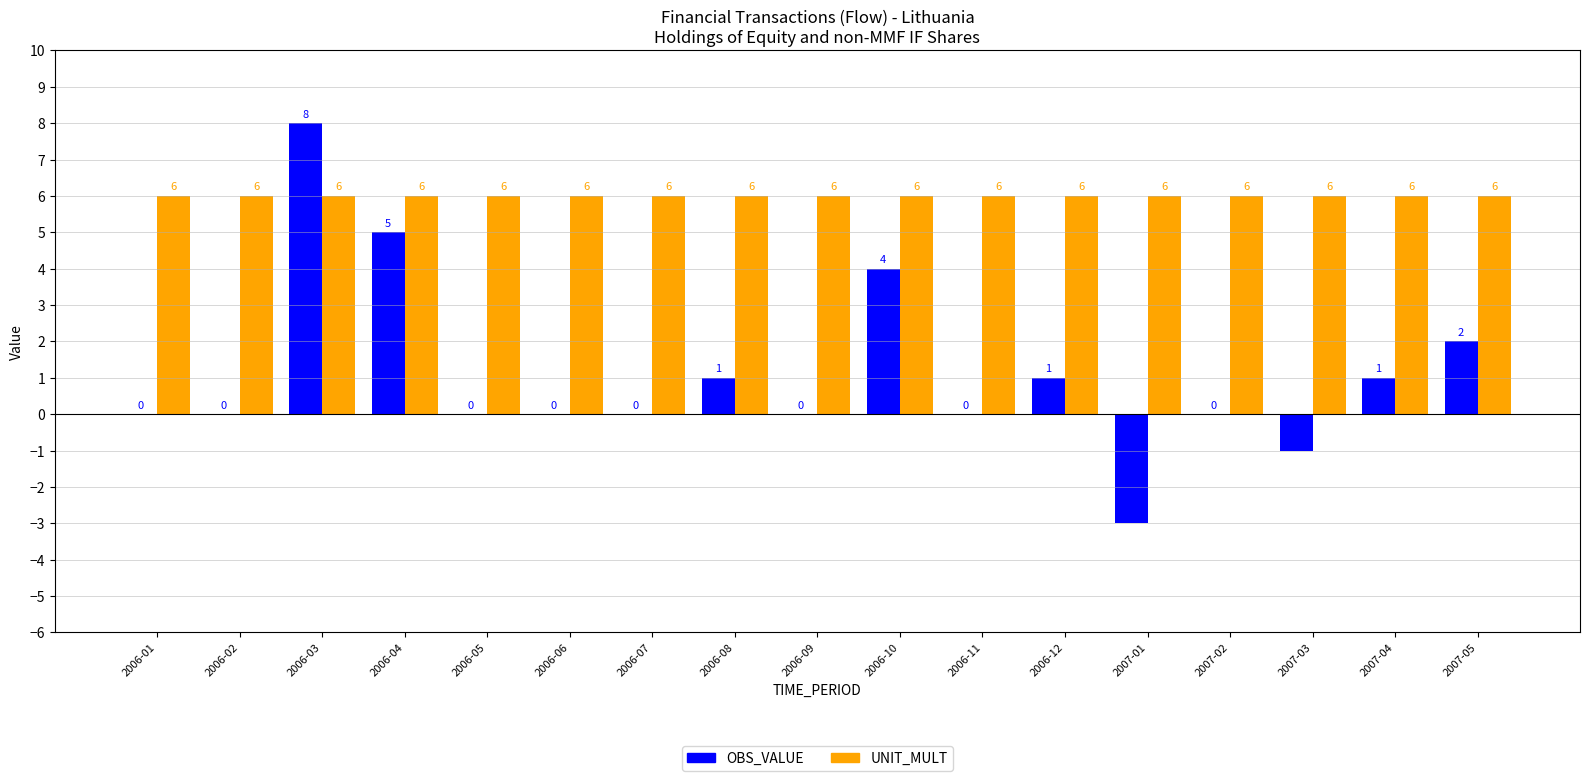

Which series has the largest total across all categories?

UNIT_MULT